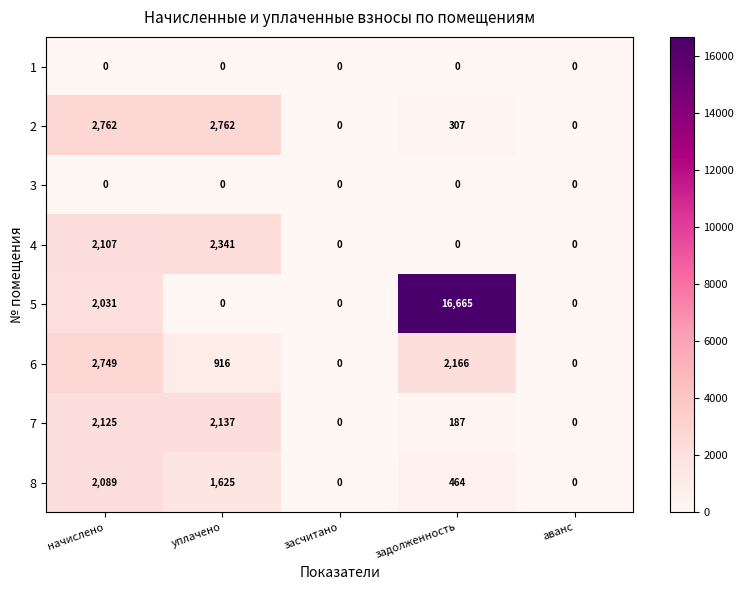

Is it true that 7 equals 0 at аванс?

True